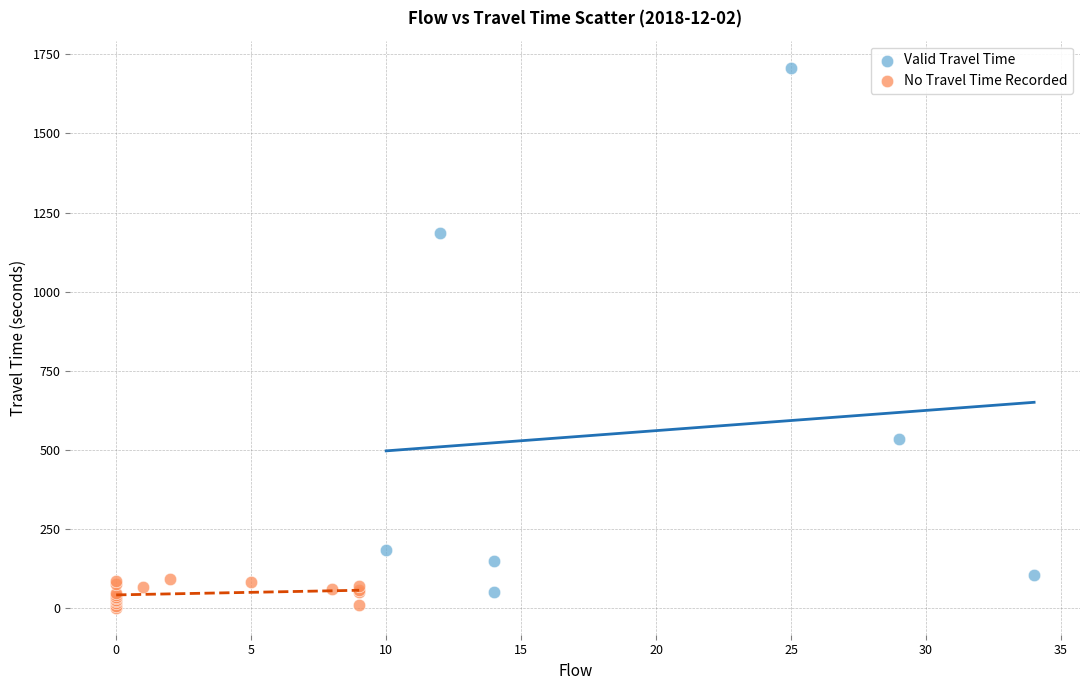

Which series contains the highest Y value?

Valid Travel Time